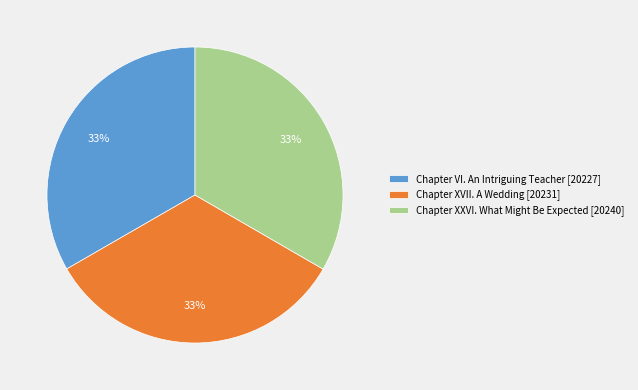

How many slices are in this pie chart?

3